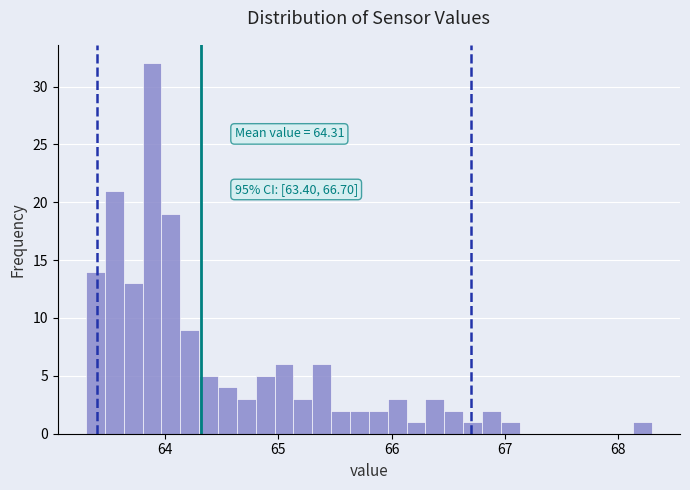

Around what value on the x-axis is the tallest bar? Give the approximate position of its centre, as read against the axis.

63.9